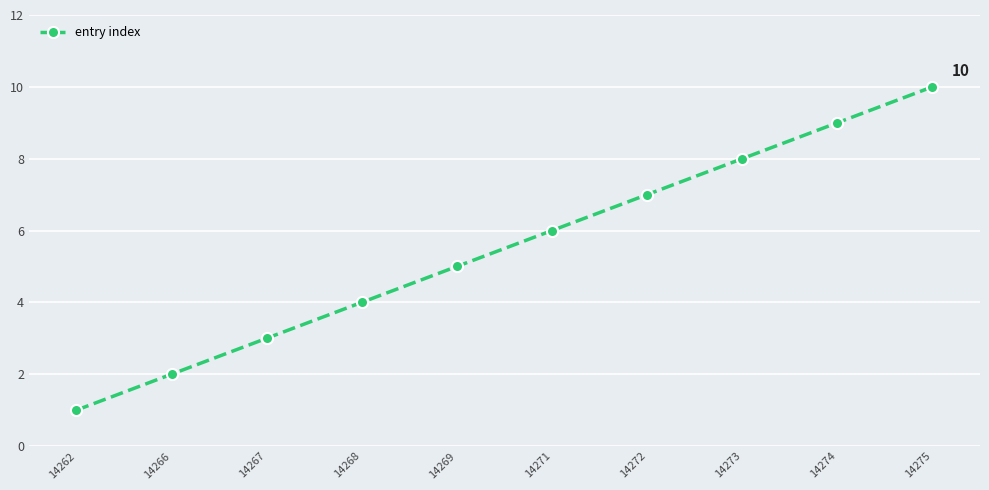

How many categories are shown in the chart?

10